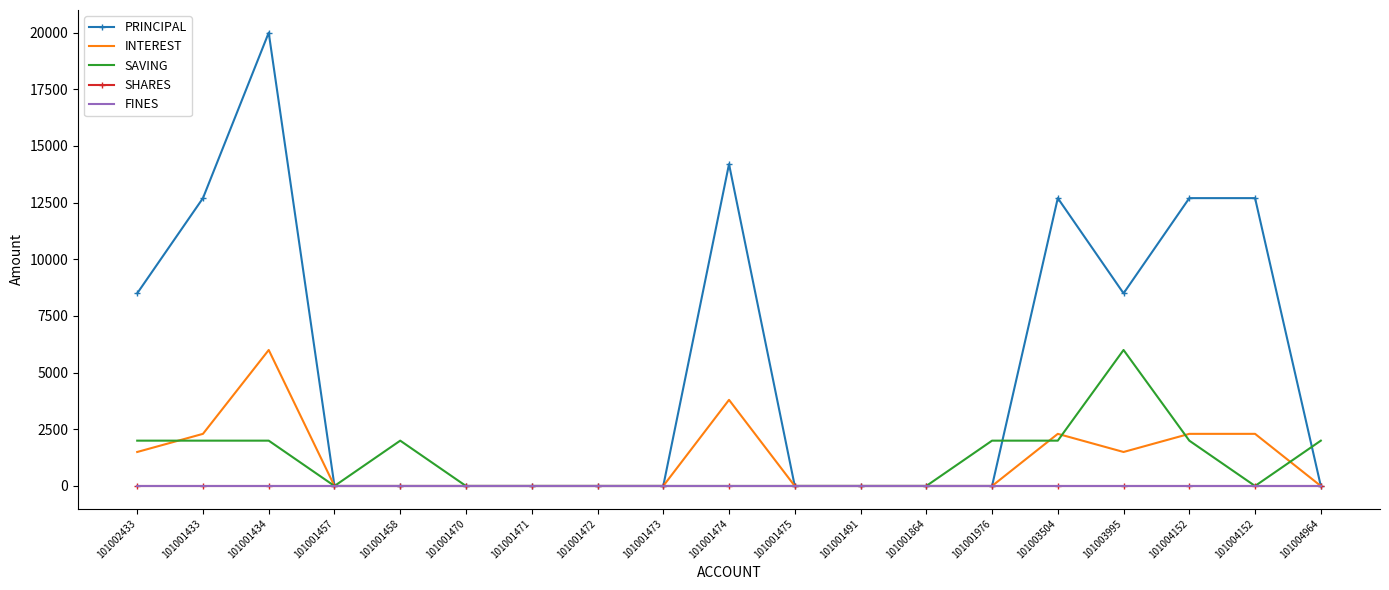

True or false: PRINCIPAL and SAVING cross at least once.

True